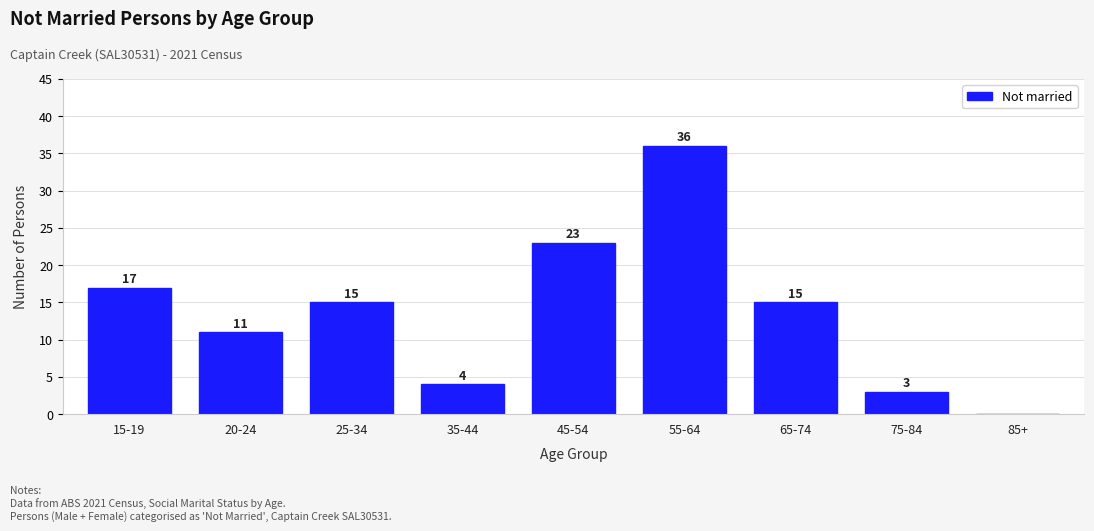

Reading left to right, transcribe all the data shown in this chart.

15-19=17	20-24=11	25-34=15	35-44=4	45-54=23	55-64=36	65-74=15	75-84=3	85+=0